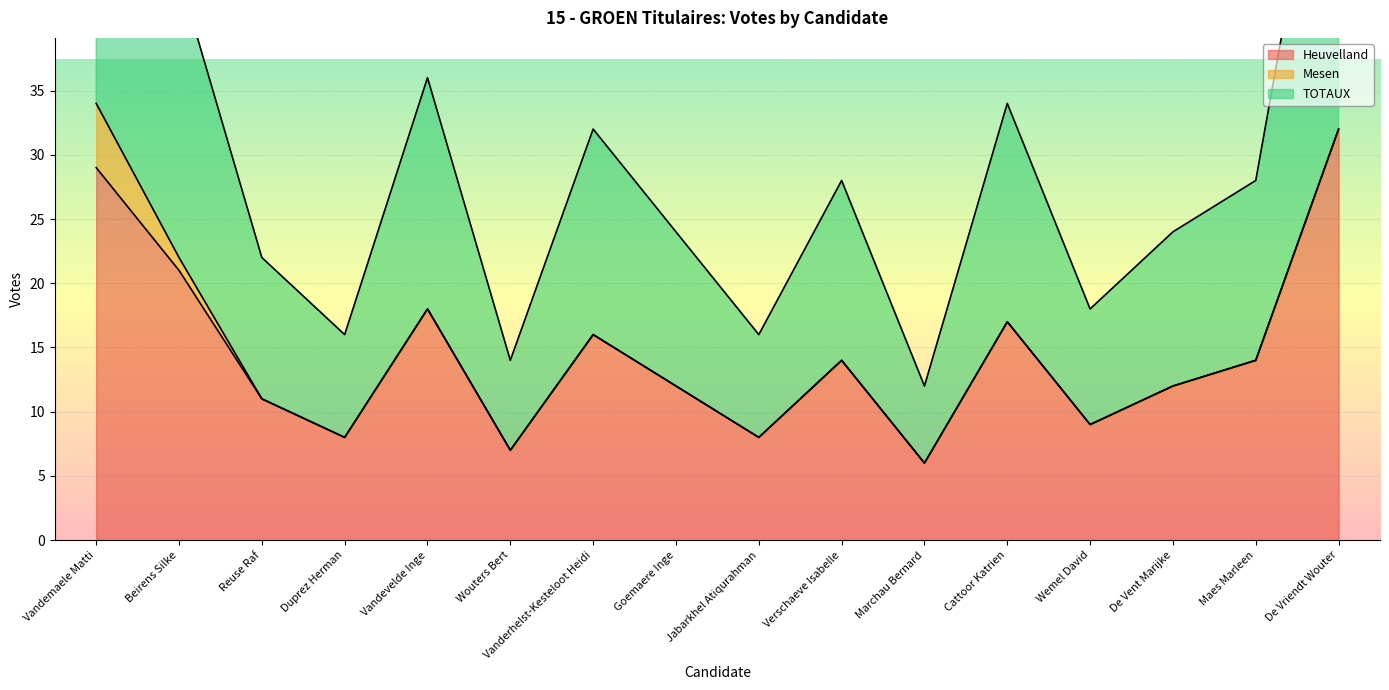

Rank the series at Vanderhelst-Kesteloot Heidi from lowest to highest value.

Heuvelland, TOTAUX